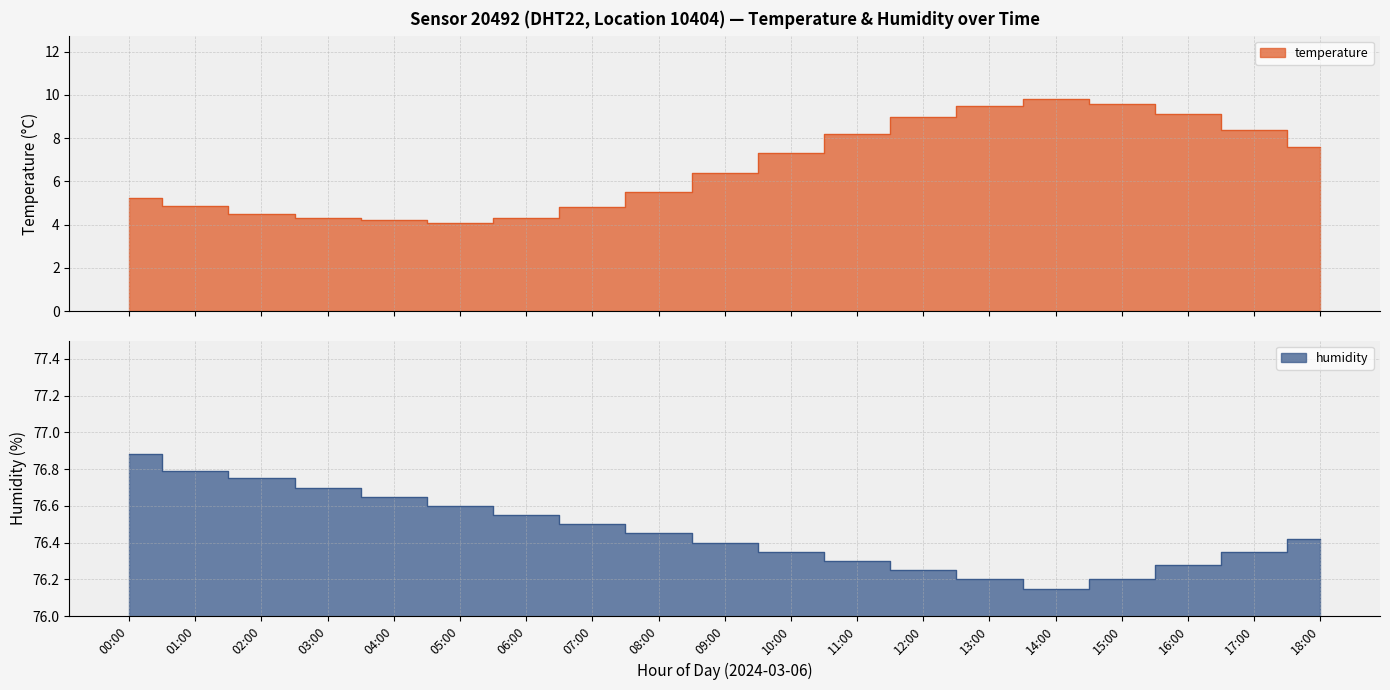

Where is humidity nearest to the value 76?

14:00